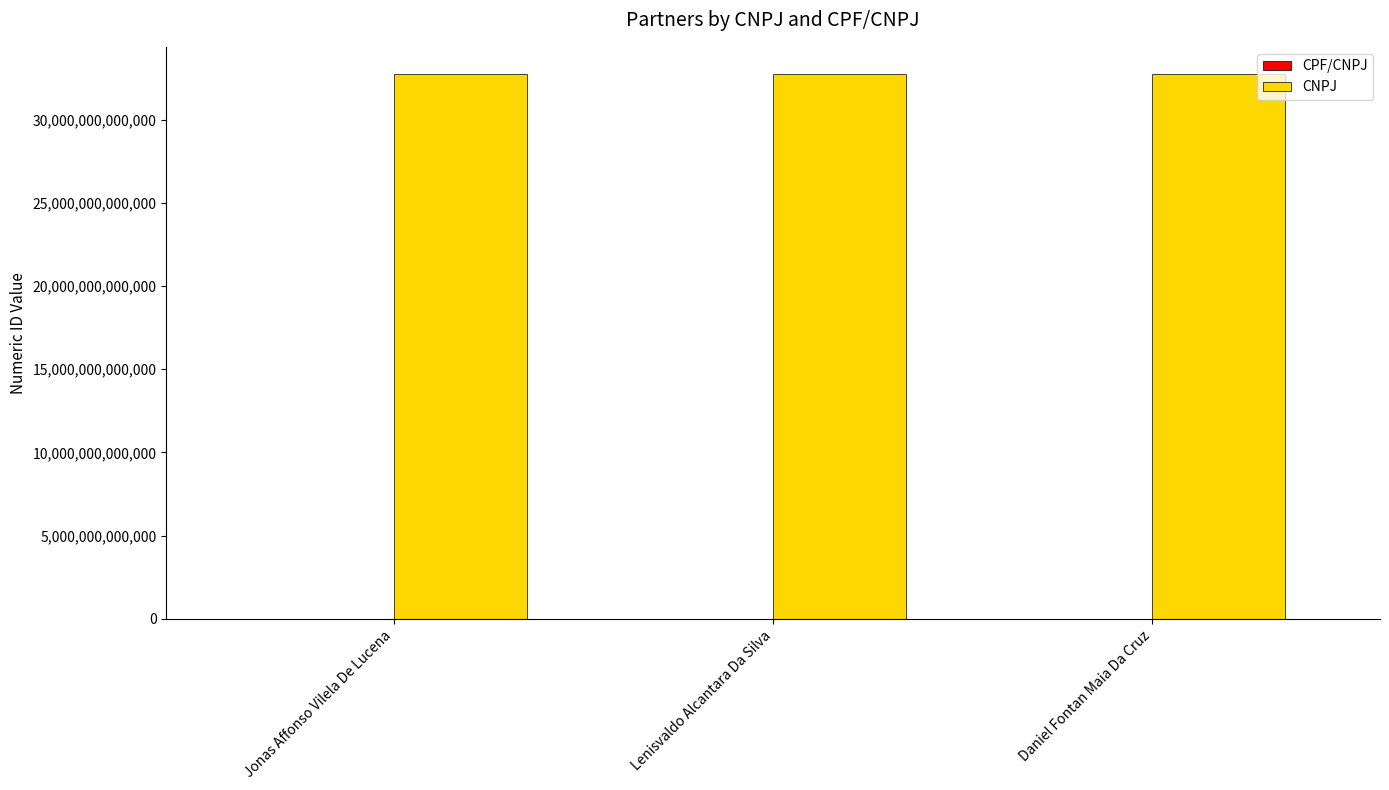

Which series has the largest total across all categories?

CNPJ